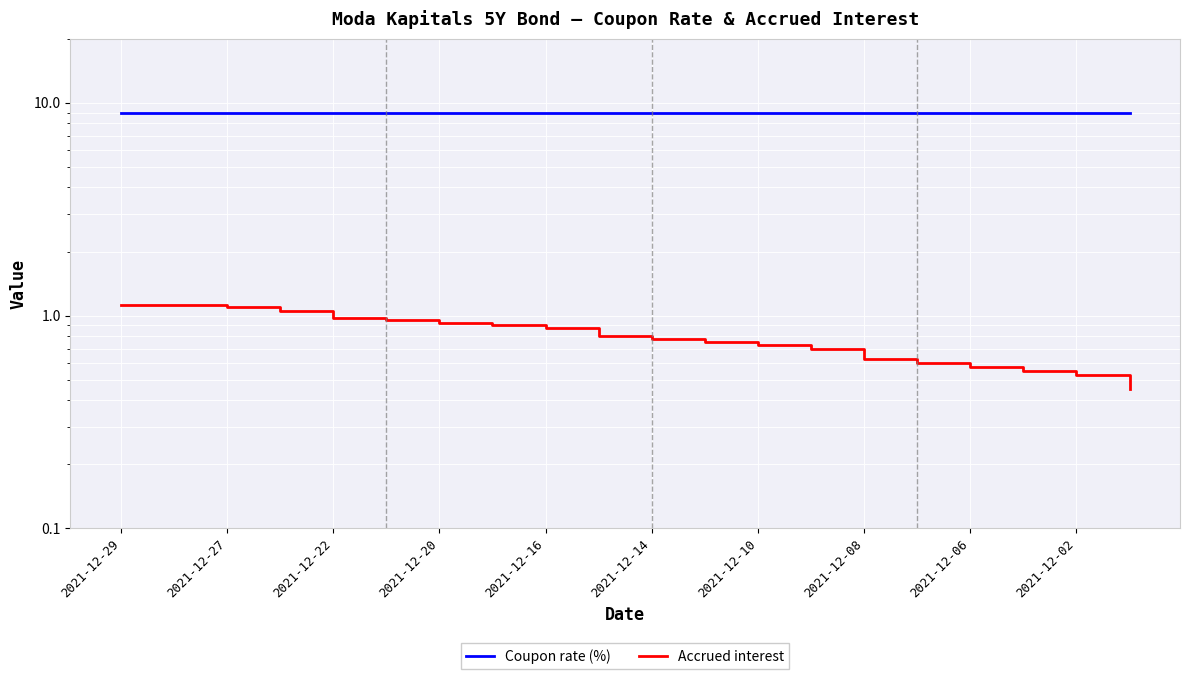

Reading left to right, list all the values displayed in this chart.

Coupon rate (%): 9.0	9.0	9.0	9.0	9.0	9.0	9.0	9.0	9.0	9.0	9.0	9.0	9.0	9.0	9.0	9.0	9.0	9.0	9.0	9.0
Accrued interest: 1.1	1.1	1.1	1.1	1.0	0.9	0.9	0.9	0.9	0.8	0.8	0.8	0.7	0.7	0.6	0.6	0.6	0.6	0.5	0.5